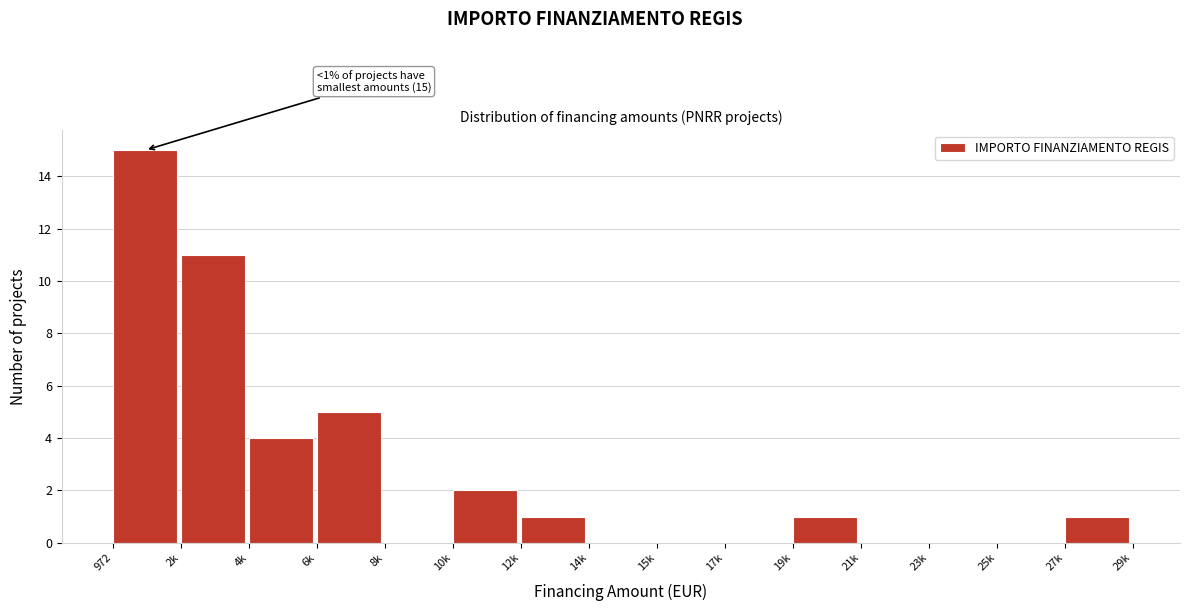

Reading left to right, extract all data points from this chart.

972=15	2k=11	4k=4	6k=5	8k=0	10k=2	12k=1	14k=0	15k=0	17k=0	19k=1	21k=0	23k=0	25k=0	27k=1